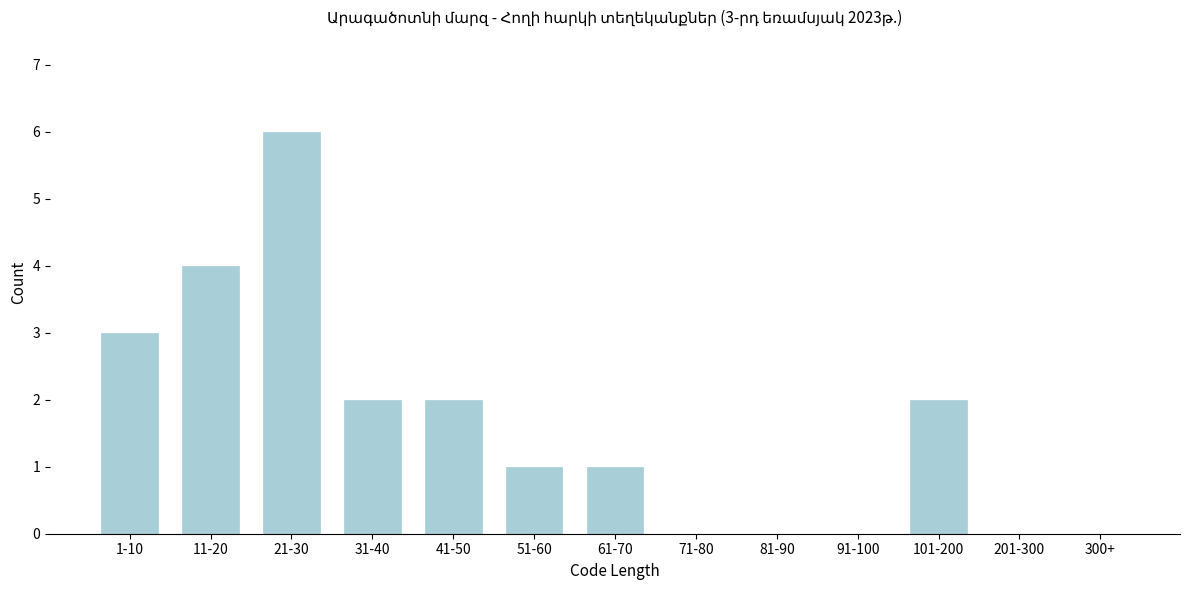

Reading left to right, extract all data points from this chart.

1-10=3	11-20=4	21-30=6	31-40=2	41-50=2	51-60=1	61-70=1	71-80=0	81-90=0	91-100=0	101-200=2	201-300=0	300+=0